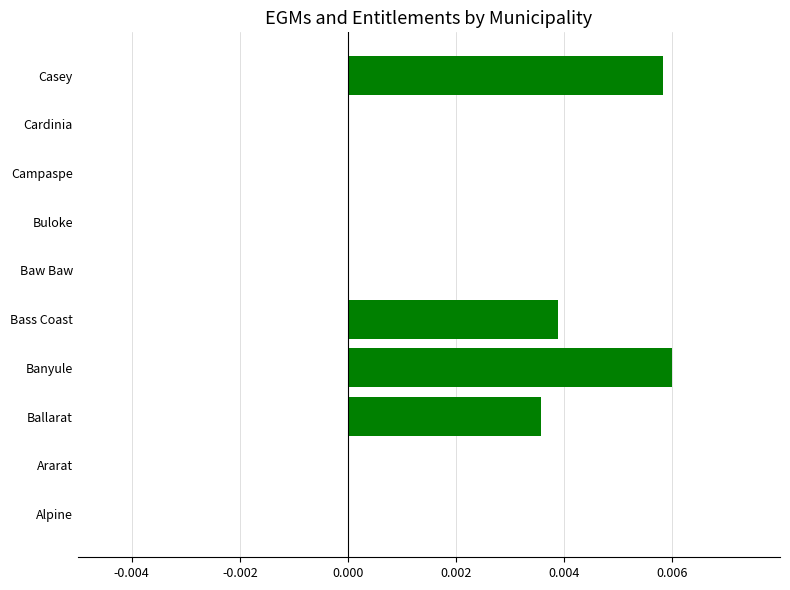

Which has a higher value, Bass Coast or Campaspe?

Bass Coast